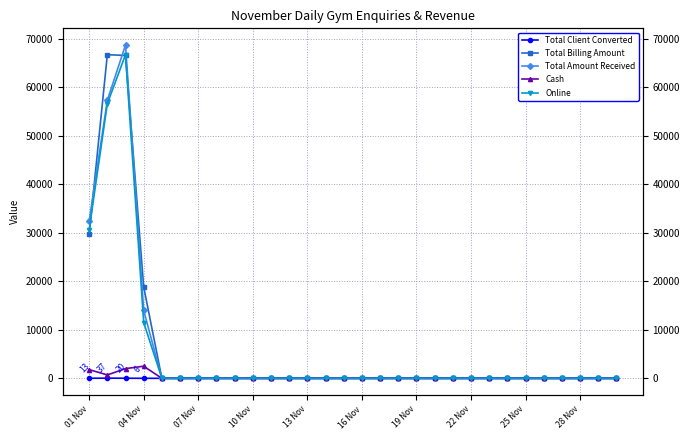

Reading left to right, transcribe all the data shown in this chart.

Total Client Converted: 13	37	20	6	0	0	0	0	0	0	0	0	0	0	0	0	0	0	0	0	0	0	0	0	0	0	0	0	0	0
Total Billing Amount: 29650	66700	66550	18850	0	0	0	0	0	0	0	0	0	0	0	0	0	0	0	0	0	0	0	0	0	0	0	0	0	0
Total Amount Received: 32400	57300	68700	14000	0	0	0	0	0	0	0	0	0	0	0	0	0	0	0	0	0	0	0	0	0	0	0	0	0	0
Cash: 1800	700	2000	2500	0	0	0	0	0	0	0	0	0	0	0	0	0	0	0	0	0	0	0	0	0	0	0	0	0	0
Online: 30600	56600	66700	11500	0	0	0	0	0	0	0	0	0	0	0	0	0	0	0	0	0	0	0	0	0	0	0	0	0	0